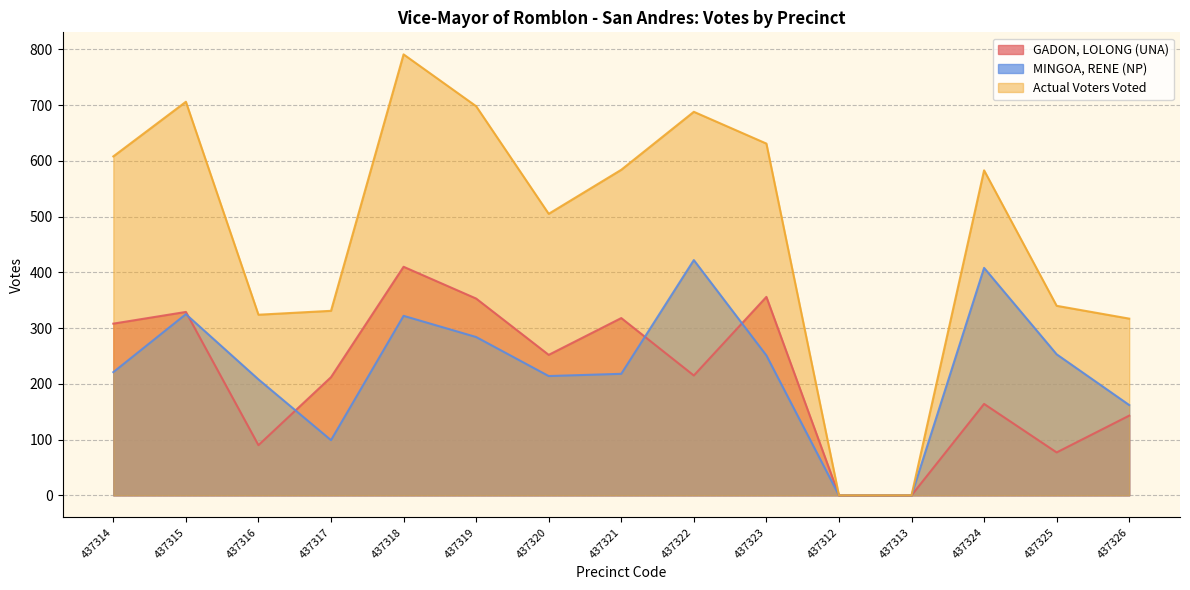

Where does the GADON, LOLONG (UNA) series first go above 215?

437314